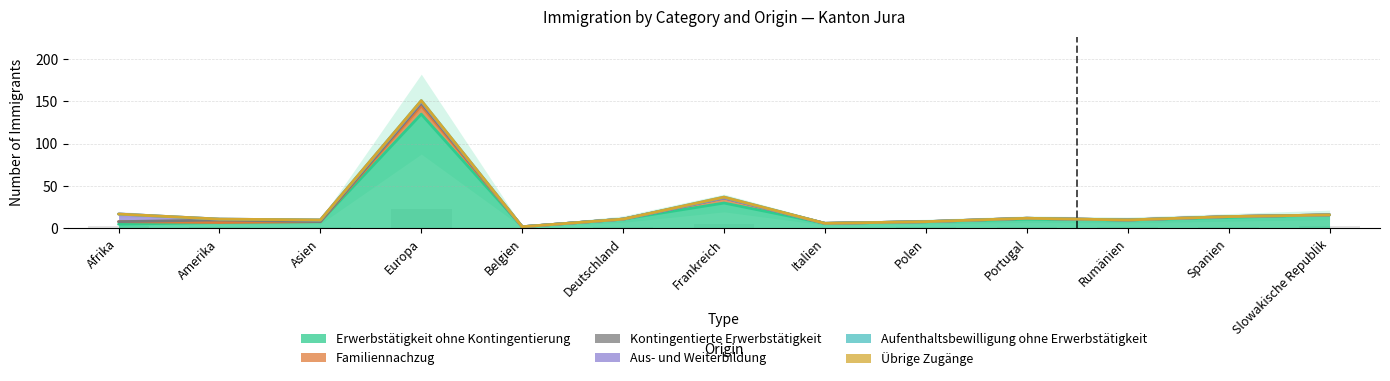

The Erwerbstätigkeit ohne Kontingentierung series shows 3 at Polen. True or false?

False